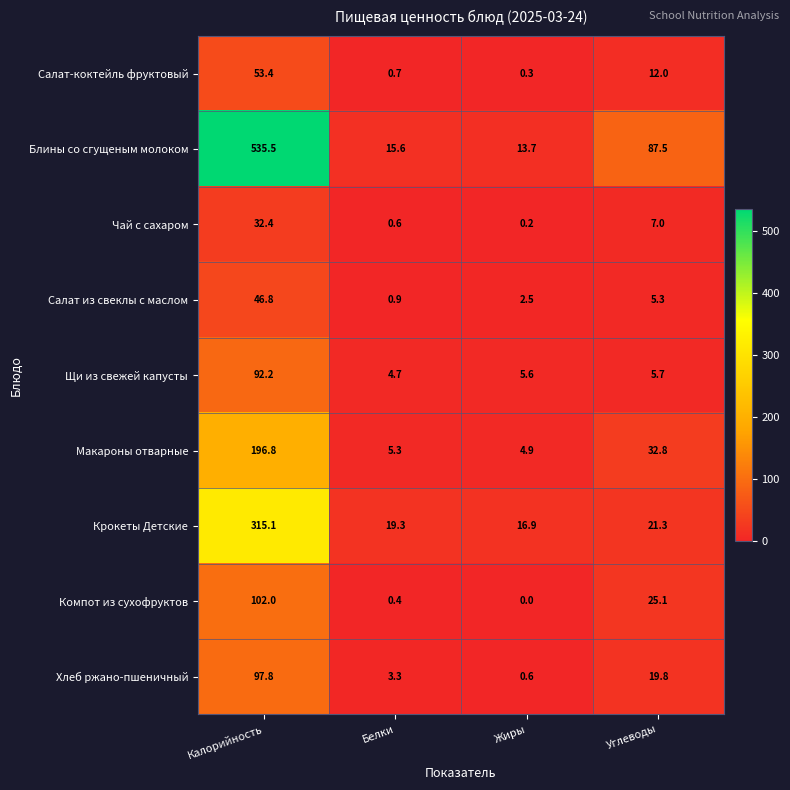

Rank the series at Калорийность from highest to lowest value.

Блины со сгущеным молоком, Крокеты Детские, Макароны отварные, Компот из сухофруктов, Хлеб ржано-пшеничный, Щи из свежей капусты, Салат-коктейль фруктовый, Салат из свеклы с маслом, Чай с сахаром